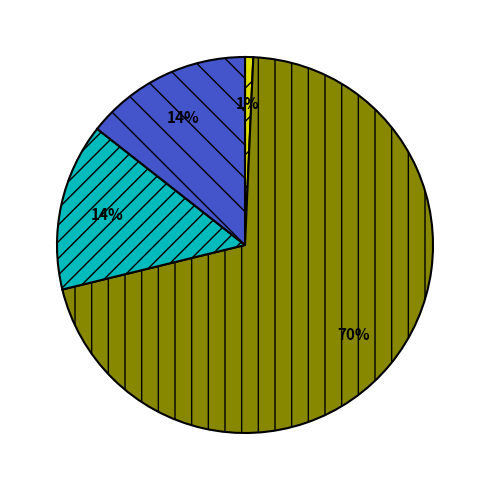

Is there any slice that represents more than half of the pie?

Yes